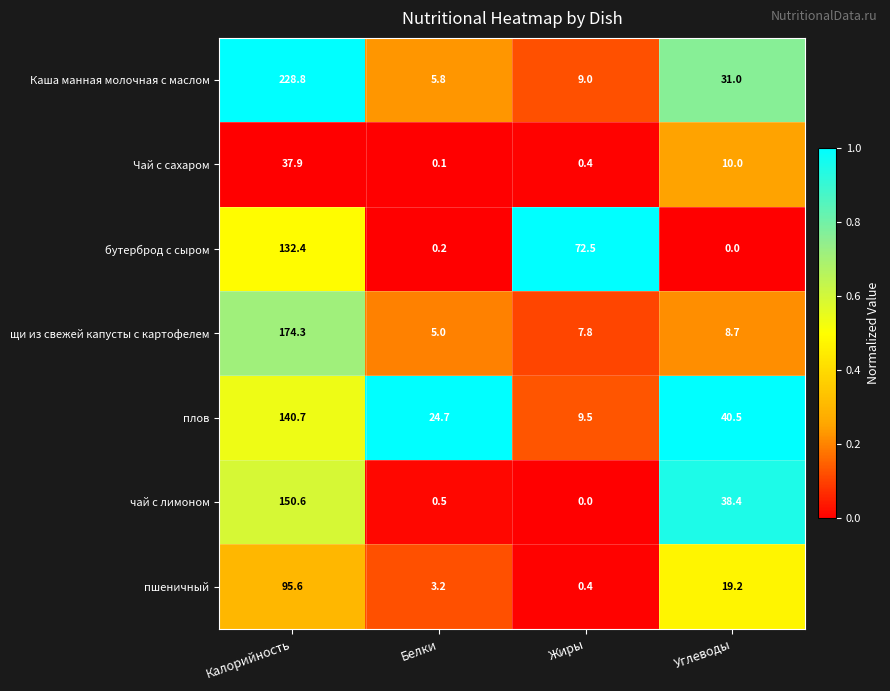

Read the плов value at Жиры.

9.5